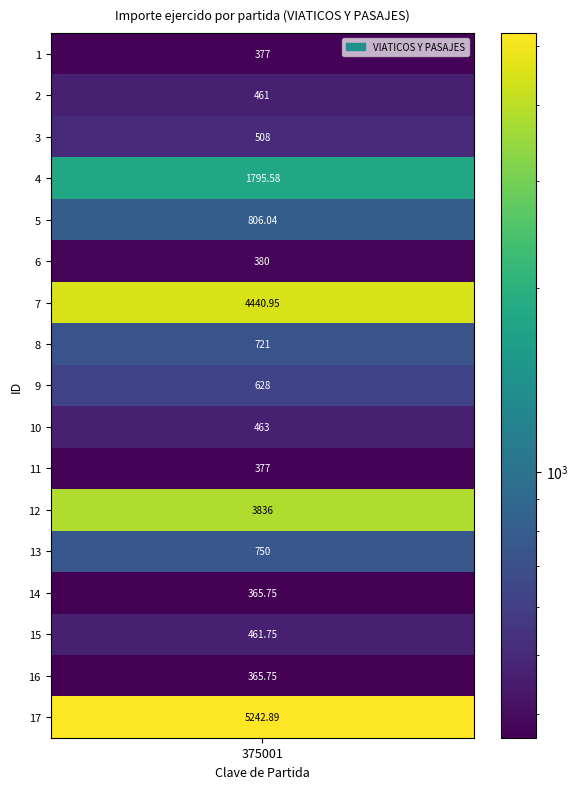

What is the sum of all values?

21979.7